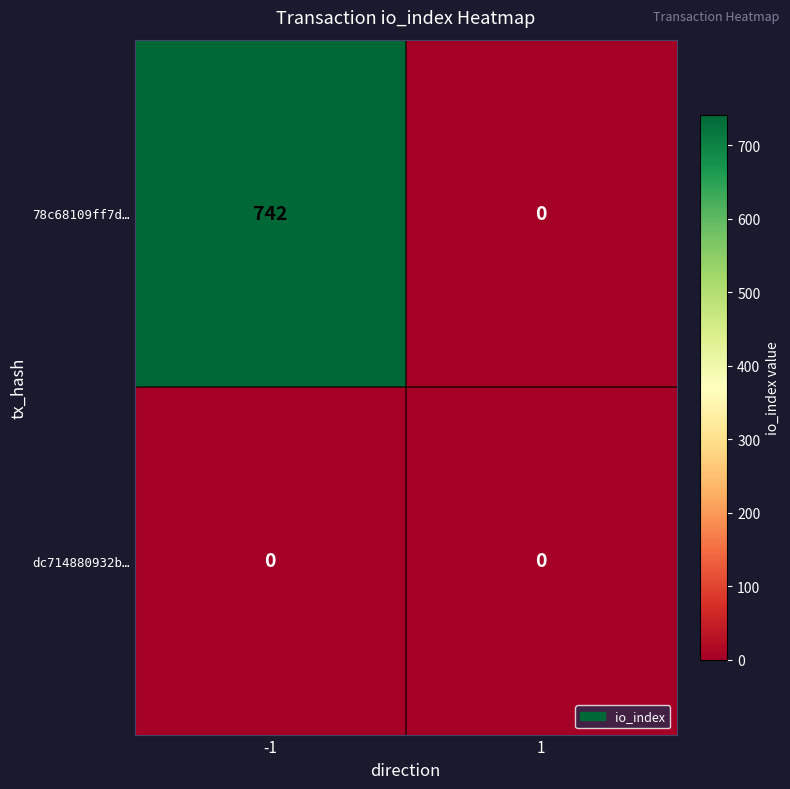

Reading left to right, what are all the values shown in this chart?

78c68109ff7d…: 742	0
dc714880932b…: 0	0